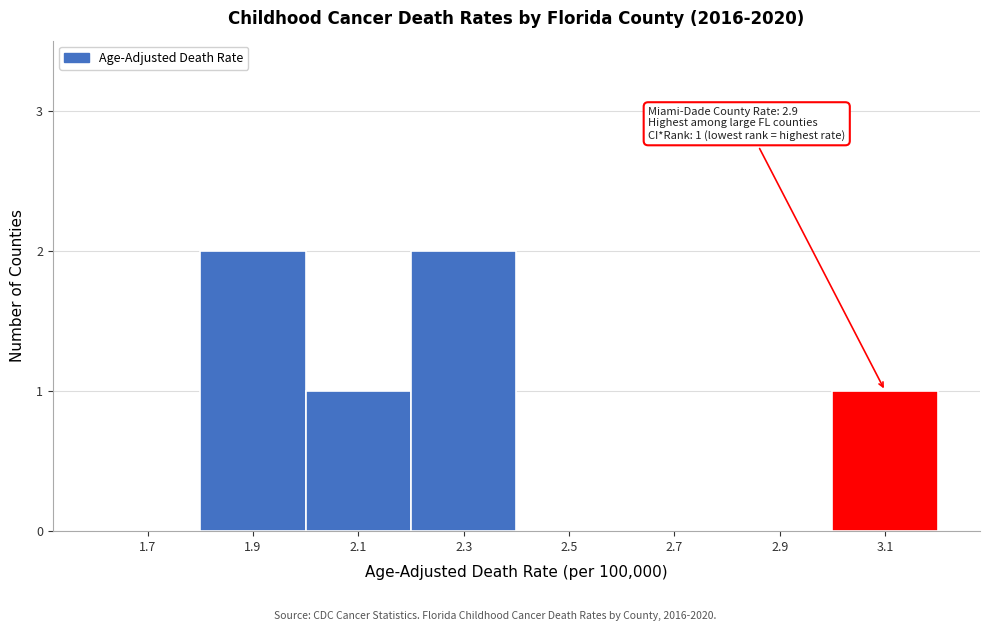

Reading left to right, what are all the values shown in this chart?

1.7=0	1.9=2	2.1=1	2.3=2	2.5=0	2.7=0	2.9=0	3.1=1